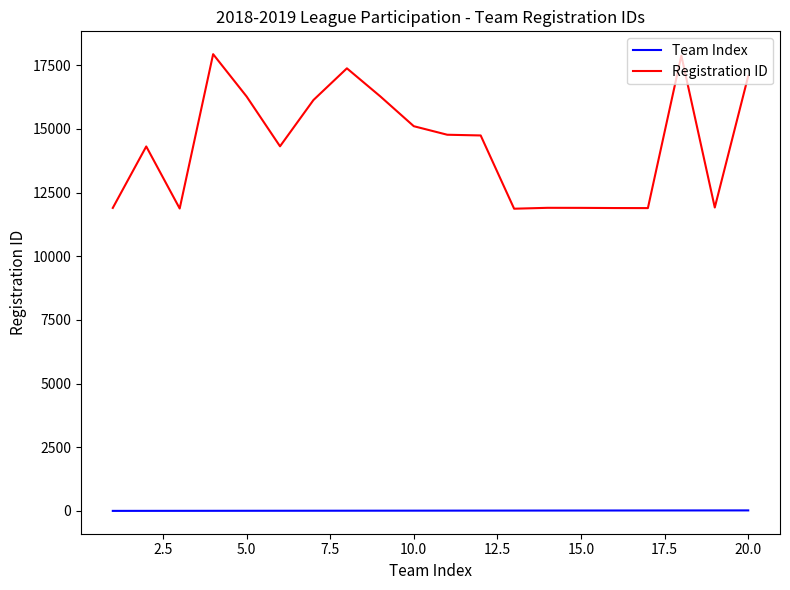

How many lines are shown in the chart?

2